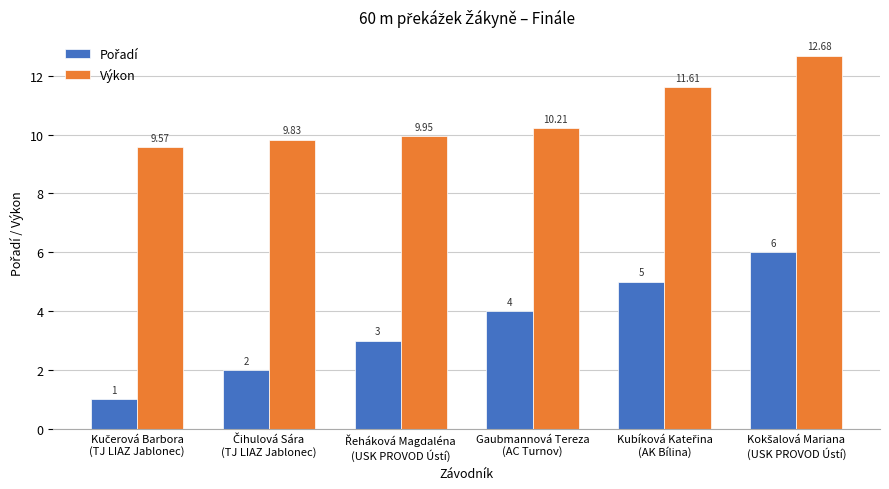

Count the number of categories in the chart.

6